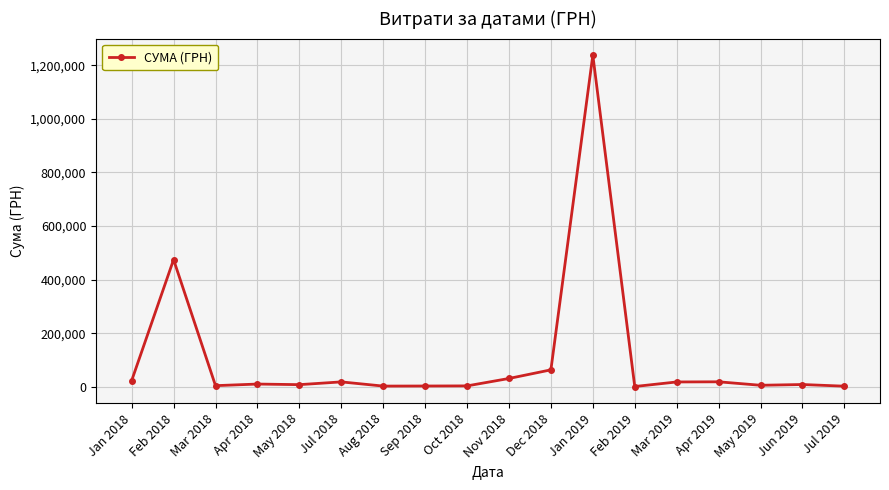

At which label is the value closest to 619369?

Feb 2018